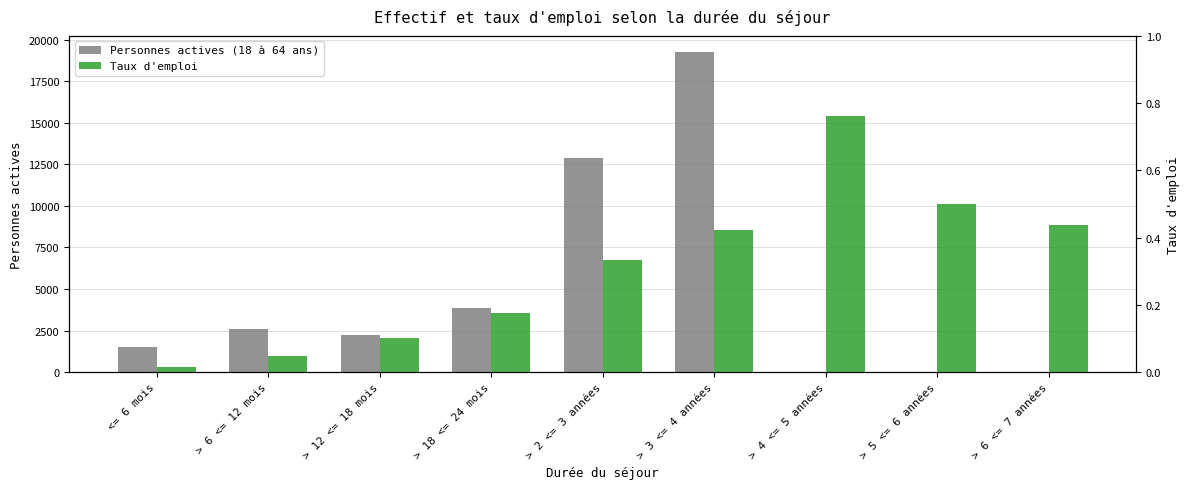

Reading left to right, transcribe all the data shown in this chart.

Personnes actives (18 à 64 ans): 1537.0	2569.0	2219.0	3845.0	12905.0	19267.0	21.0	16.0	16.0
Taux d'emploi: 0.0	0.0	0.1	0.2	0.3	0.4	0.8	0.5	0.4